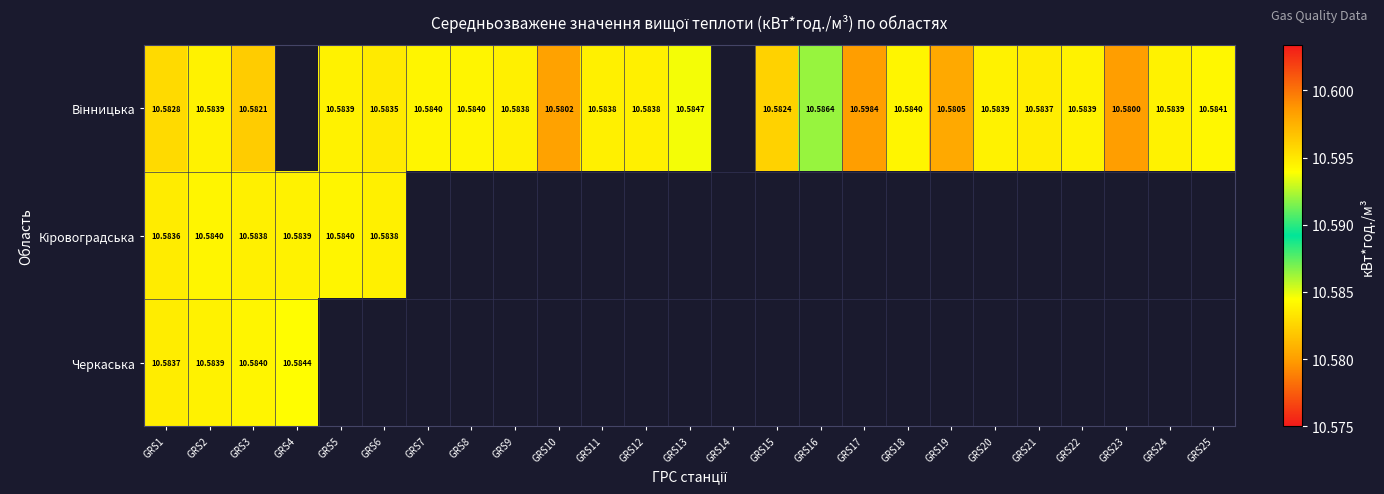

Which series has the widest spread of values?

Вінницька